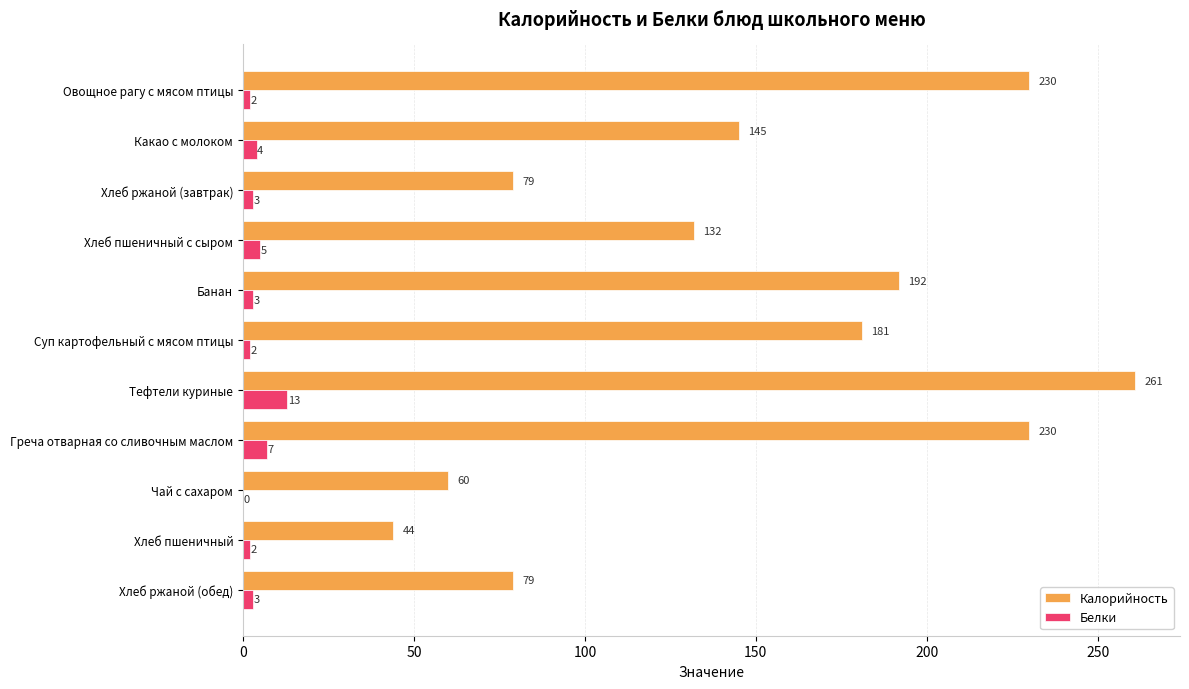

Which category has the highest value in the Белки series?

Тефтели куриные